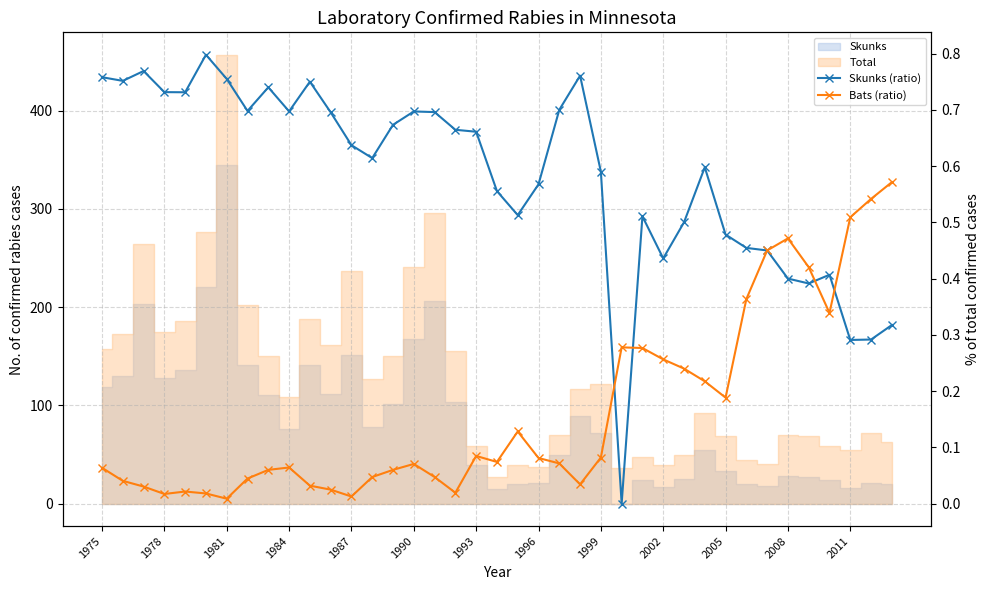

True or false: Bats (ratio) and Skunks (ratio) cross at least once.

True